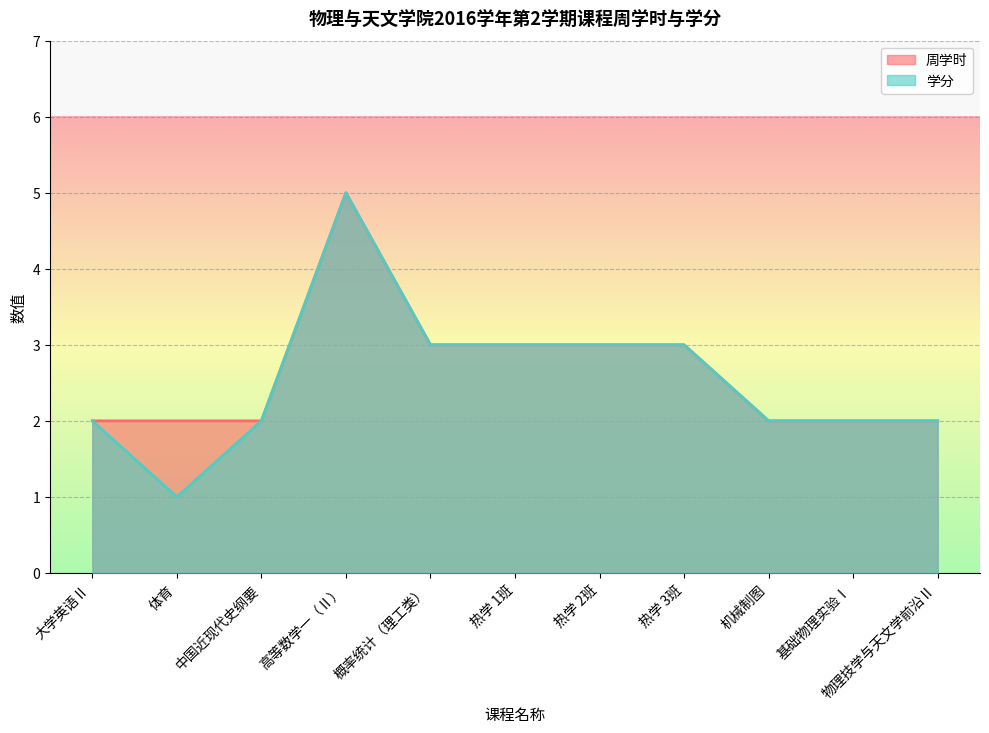

What is the sum of the 周学时 values at 物理技学与天文学前沿Ⅱ and 高等数学一（Ⅱ）?

7